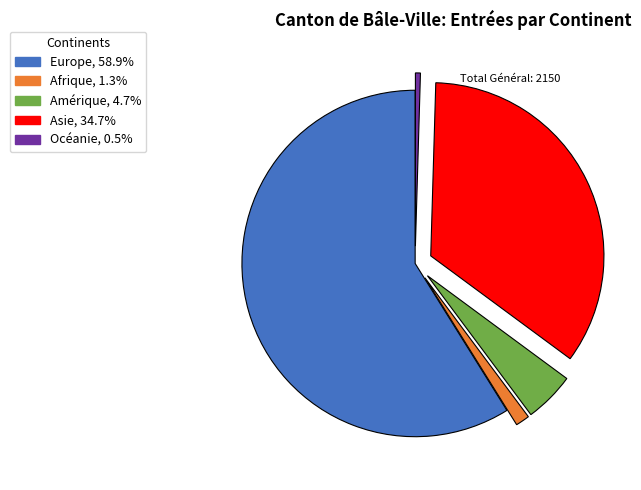

Between Afrique and Europe, which is larger?

Europe